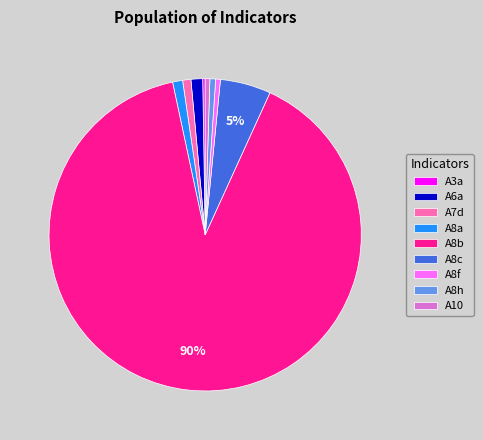

Does any single category account for the majority?

Yes